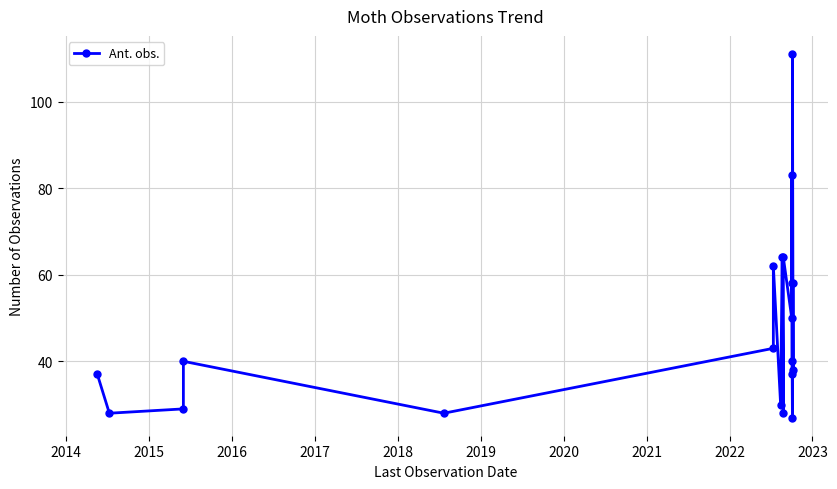

What is the label of the 11th point from the left?

2023